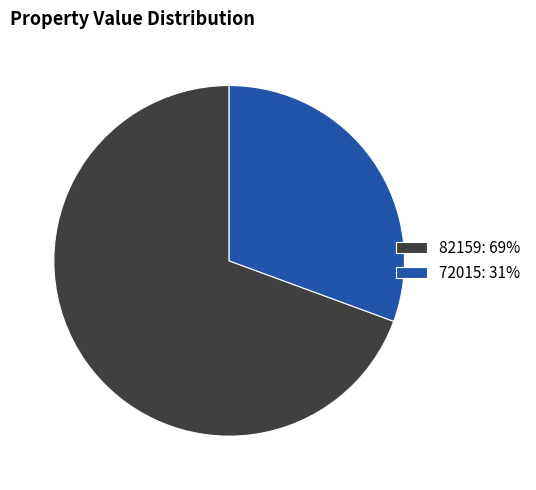

What is the ratio of the value at 72015 to the value at 82159?

0.4